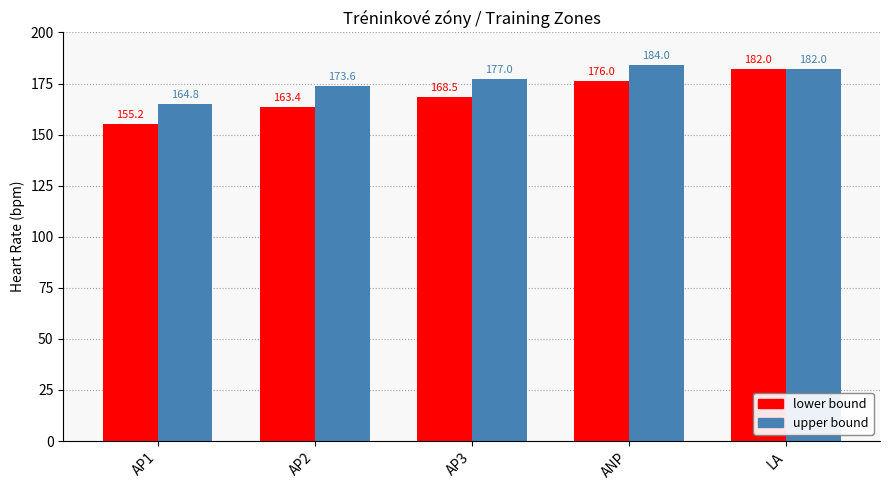

Is it true that lower bound equals 163.4 at AP2?

True